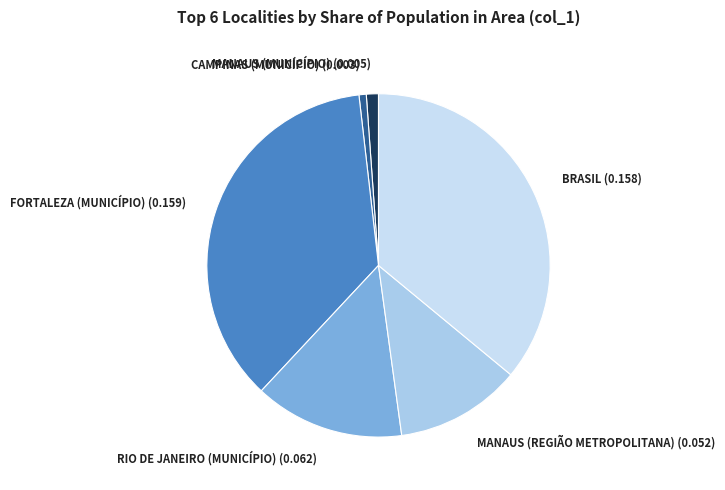

Combined, do CAMPINAS (MUNICÍPIO) (0.003) and MANAUS (REGIÃO METROPOLITANA) (0.052) account for over 50%?

No